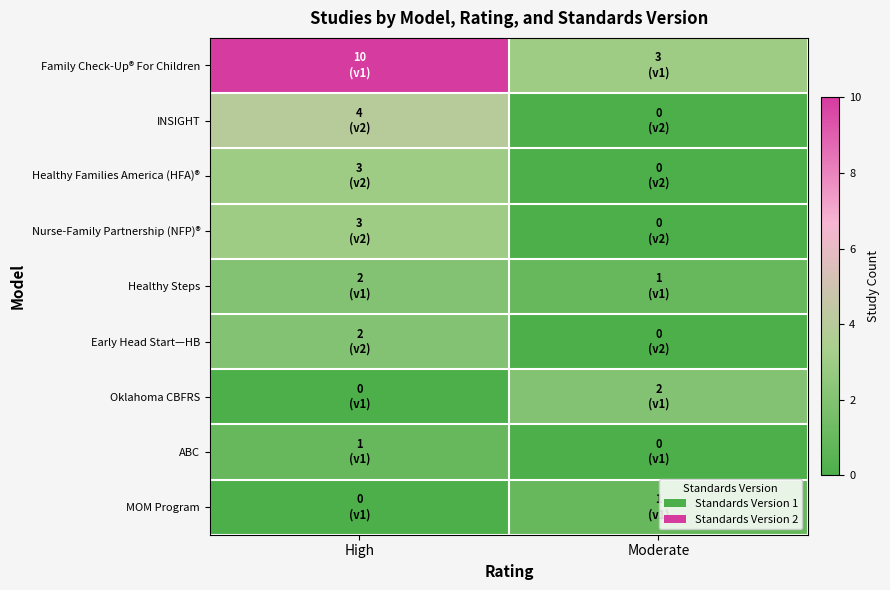

Rank the series by their maximum value, from lowest to highest.

ABC, MOM Program, Healthy Steps, Early Head Start—HB, Oklahoma CBFRS, Healthy Families America (HFA)®, Nurse-Family Partnership (NFP)®, INSIGHT, Family Check-Up® For Children